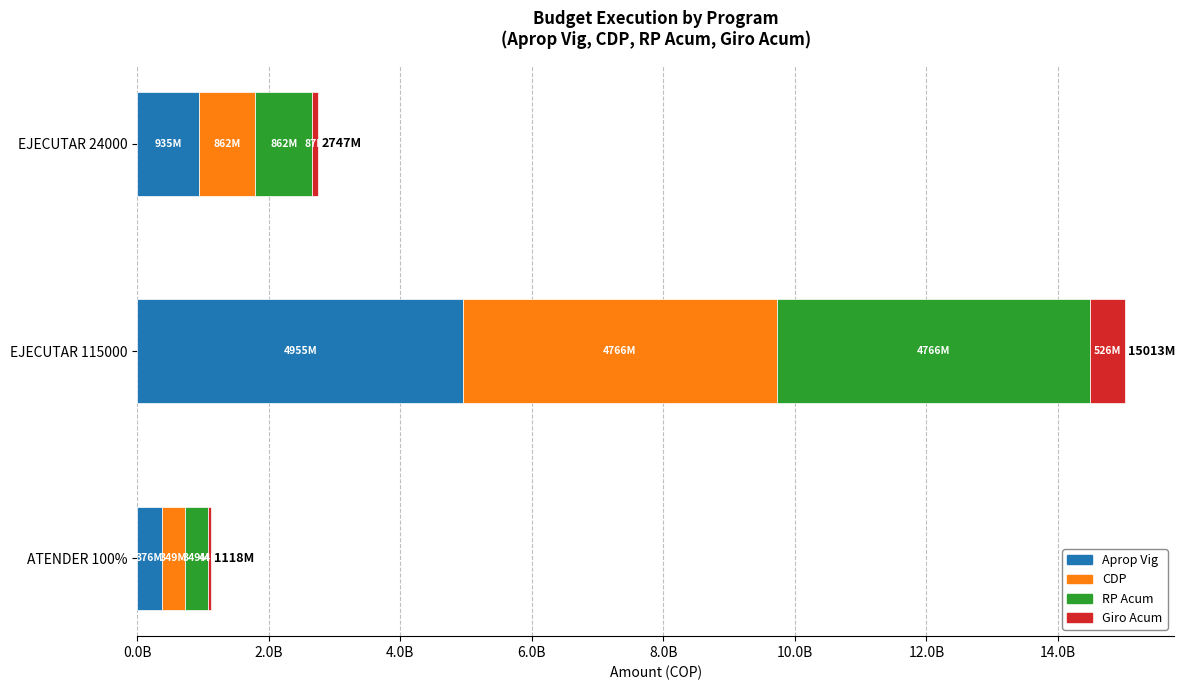

What are all the series names shown in the legend?

Aprop Vig, CDP, RP Acum, Giro Acum